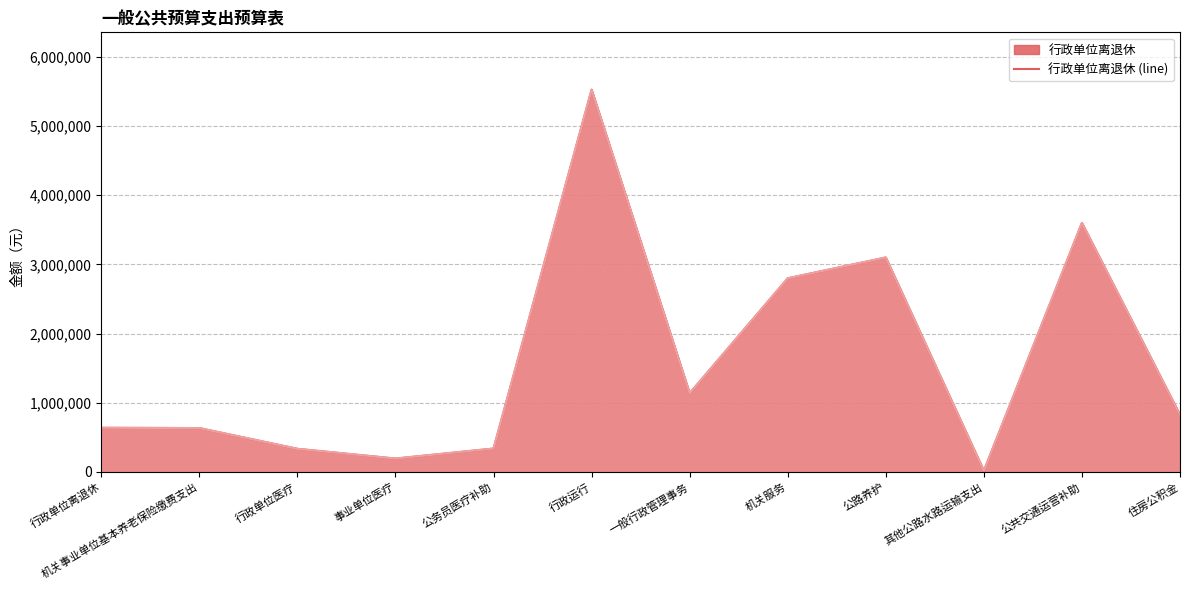

True or false: 行政单位离退休 (line) has a value of 633780.0 at 机关事业单位基本养老保险缴费支出.

True